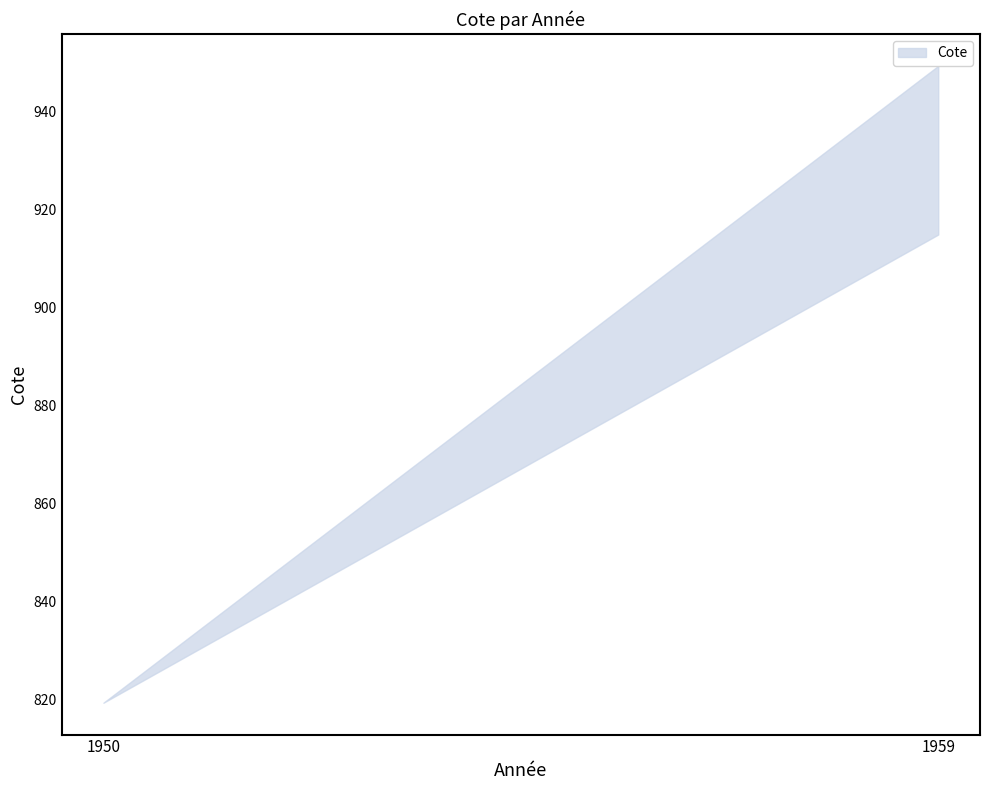

At which category does the chart reach its peak across all series?

1959